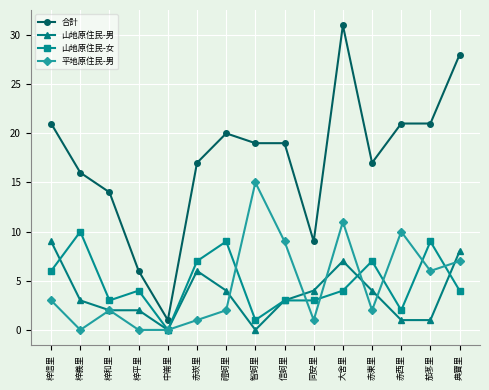

What is the label of the 2nd point from the left?

梓義里